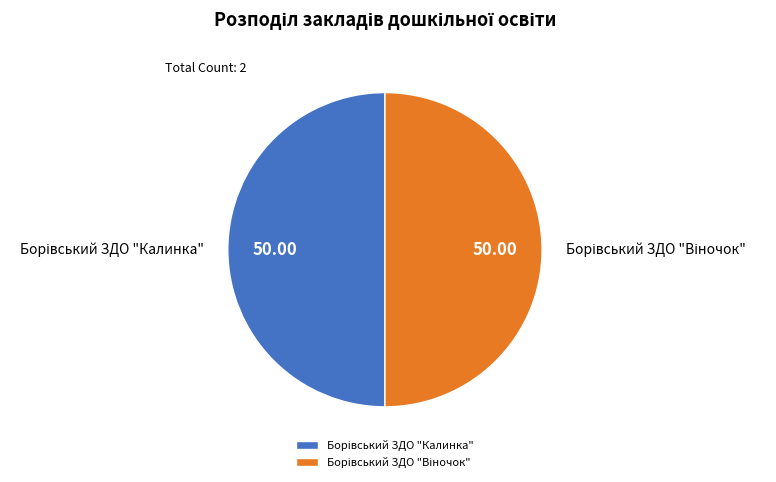

To the nearest percent, what percentage of the pie is Борівський ЗДО "Калинка"?

50%